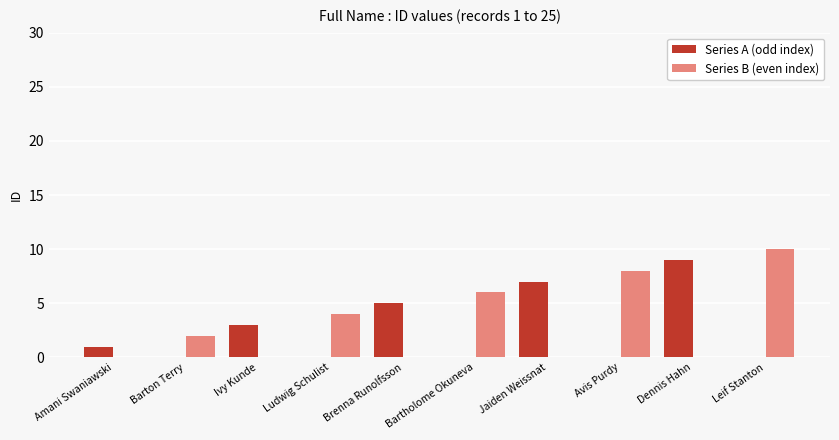

How many Series B (even index) values are between 0 and 6?

8